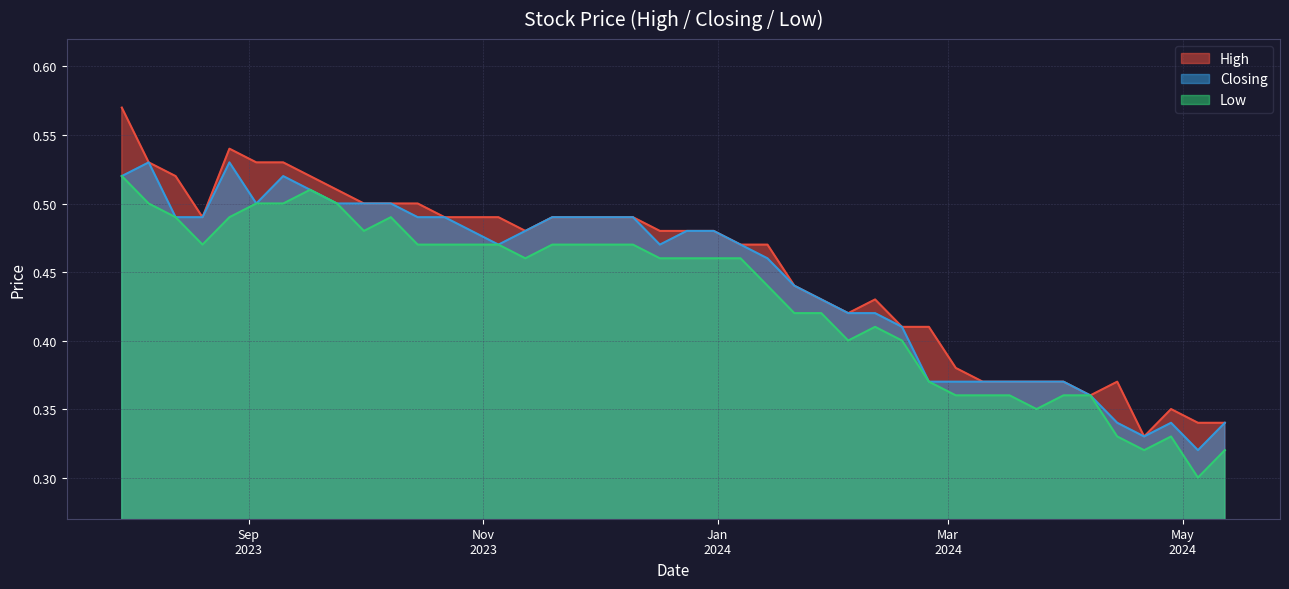

In Low, how many points are higher than both neighbors (excluding endpoints)?

4